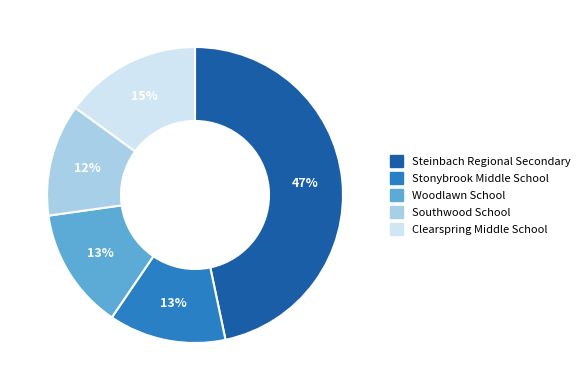

Between Woodlawn School and Steinbach Regional Secondary, which is larger?

Steinbach Regional Secondary